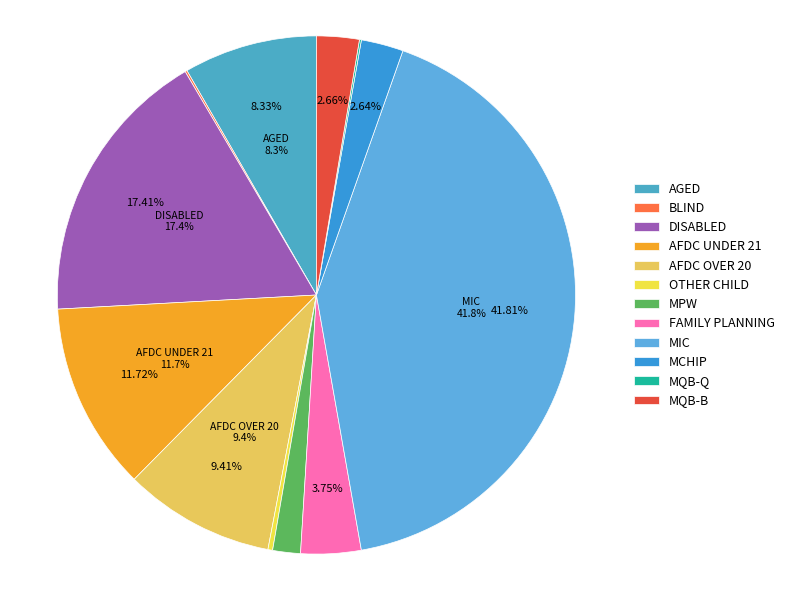

How much of the chart is everything except MCHIP?

97.4%